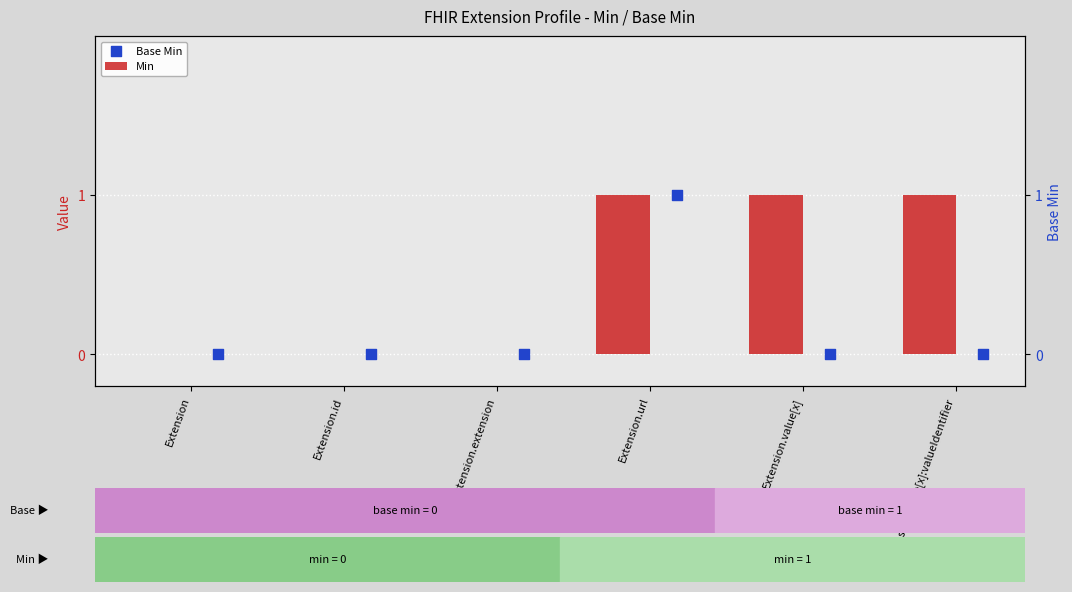

At which category is the sum across all series the highest?

Extension.url